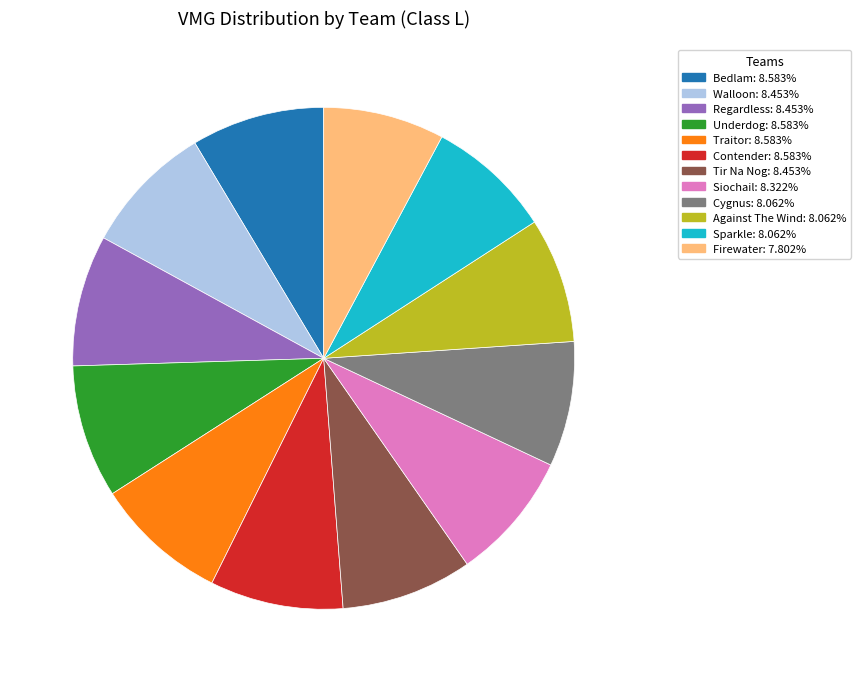

Does any single category account for the majority?

No